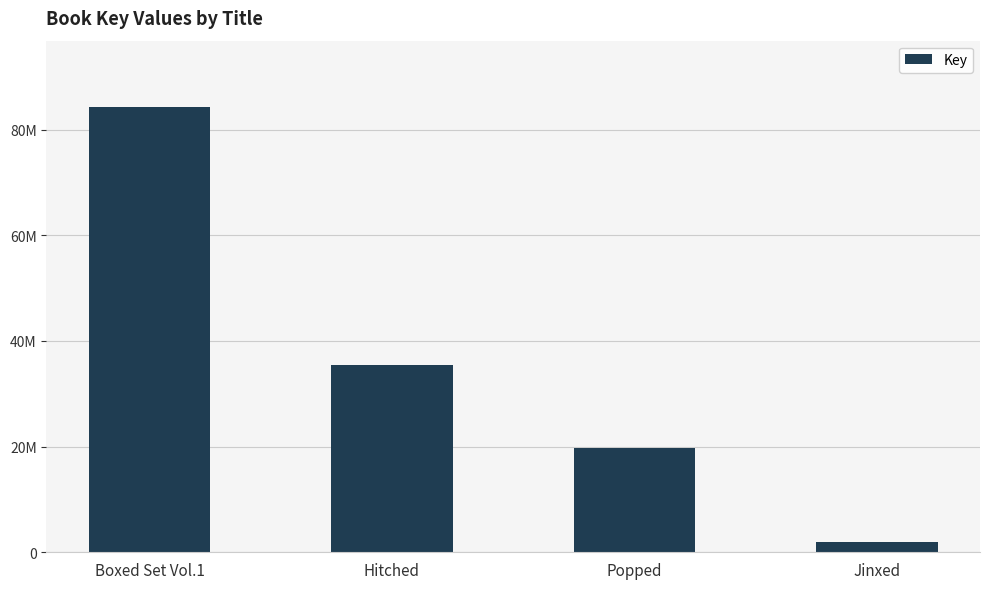

What is the ratio of the value at Popped to the value at Boxed Set Vol.1?

0.2